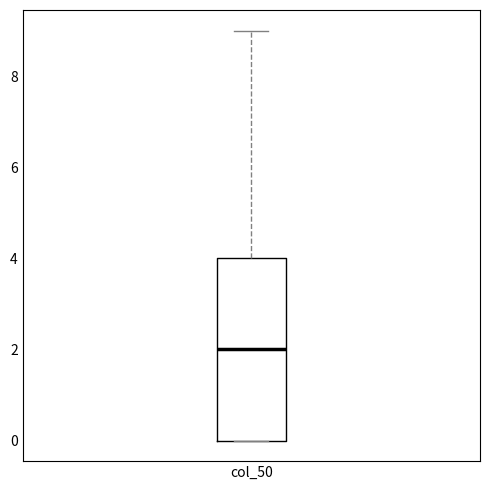

Where does the median line of the box for col_50 sit on the y-axis? The values are not printed on the chart, so give them approximately, as read against the axis.

2